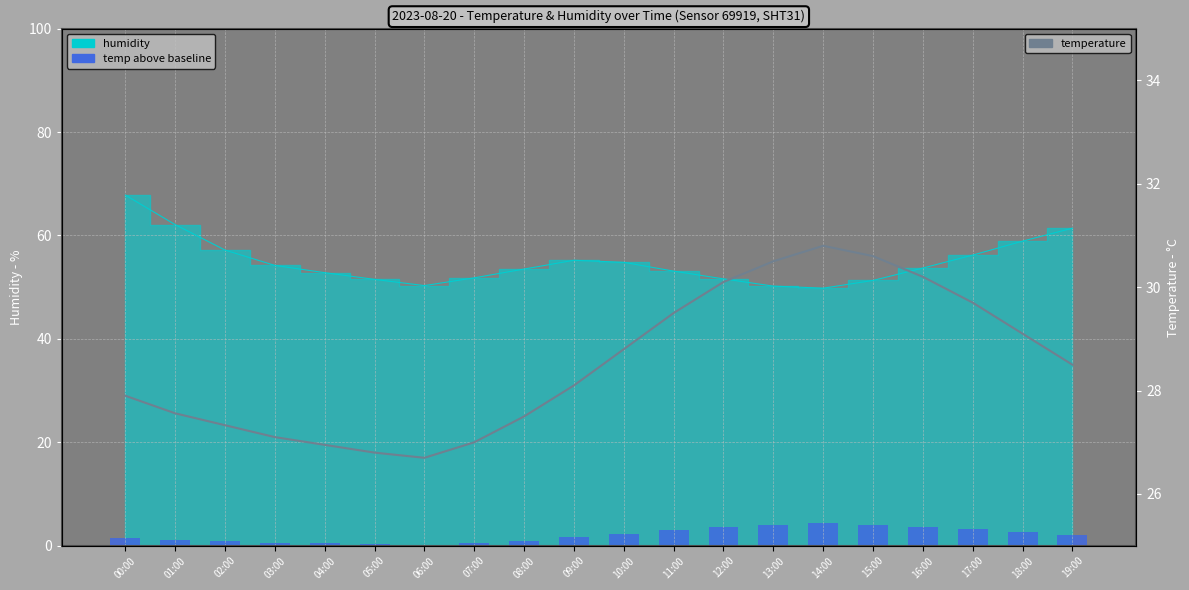

What is the value of the temperature bar at the 18th from the left?

29.7